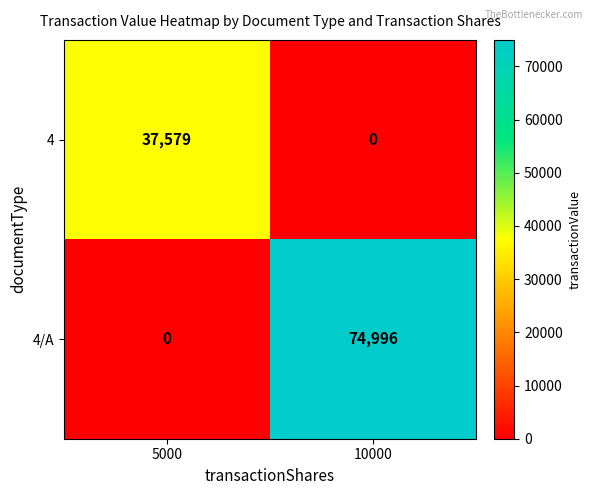

What is the sum of the 4/A values at 10000 and 5000?

74996